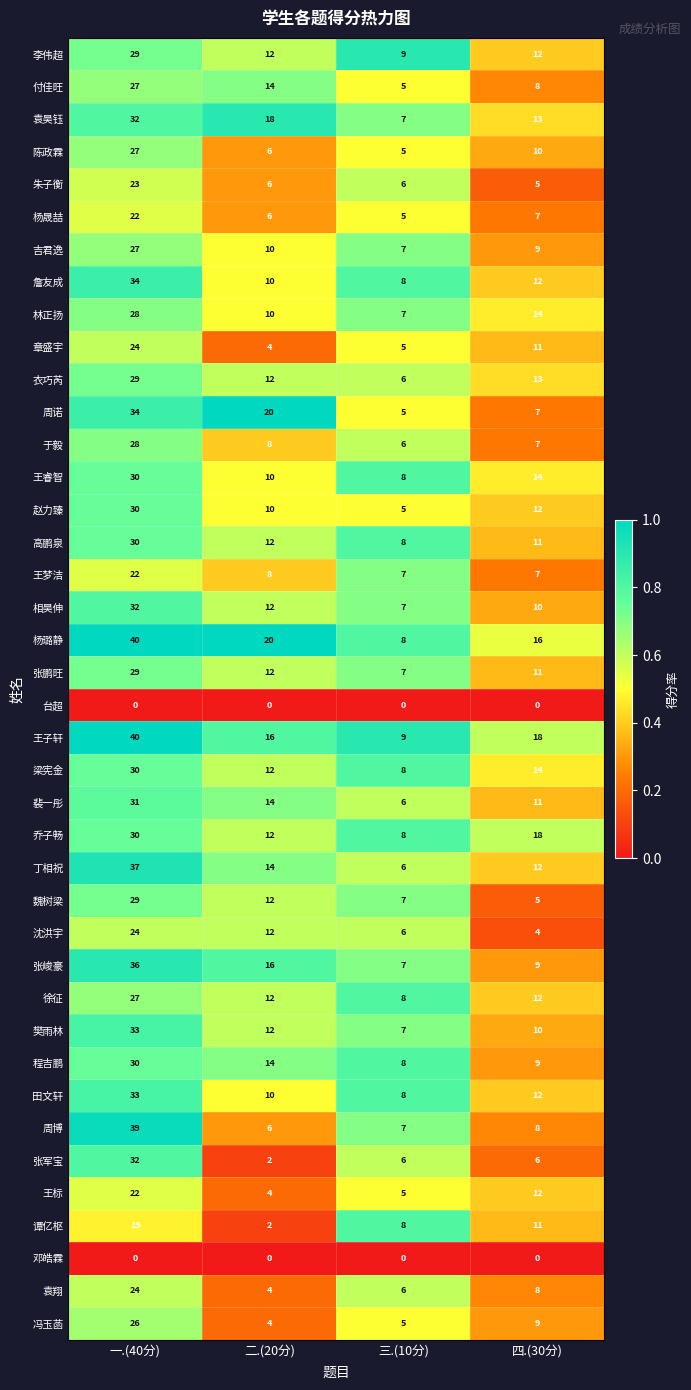

What is the total value across all series at 一.(40分)?

1119